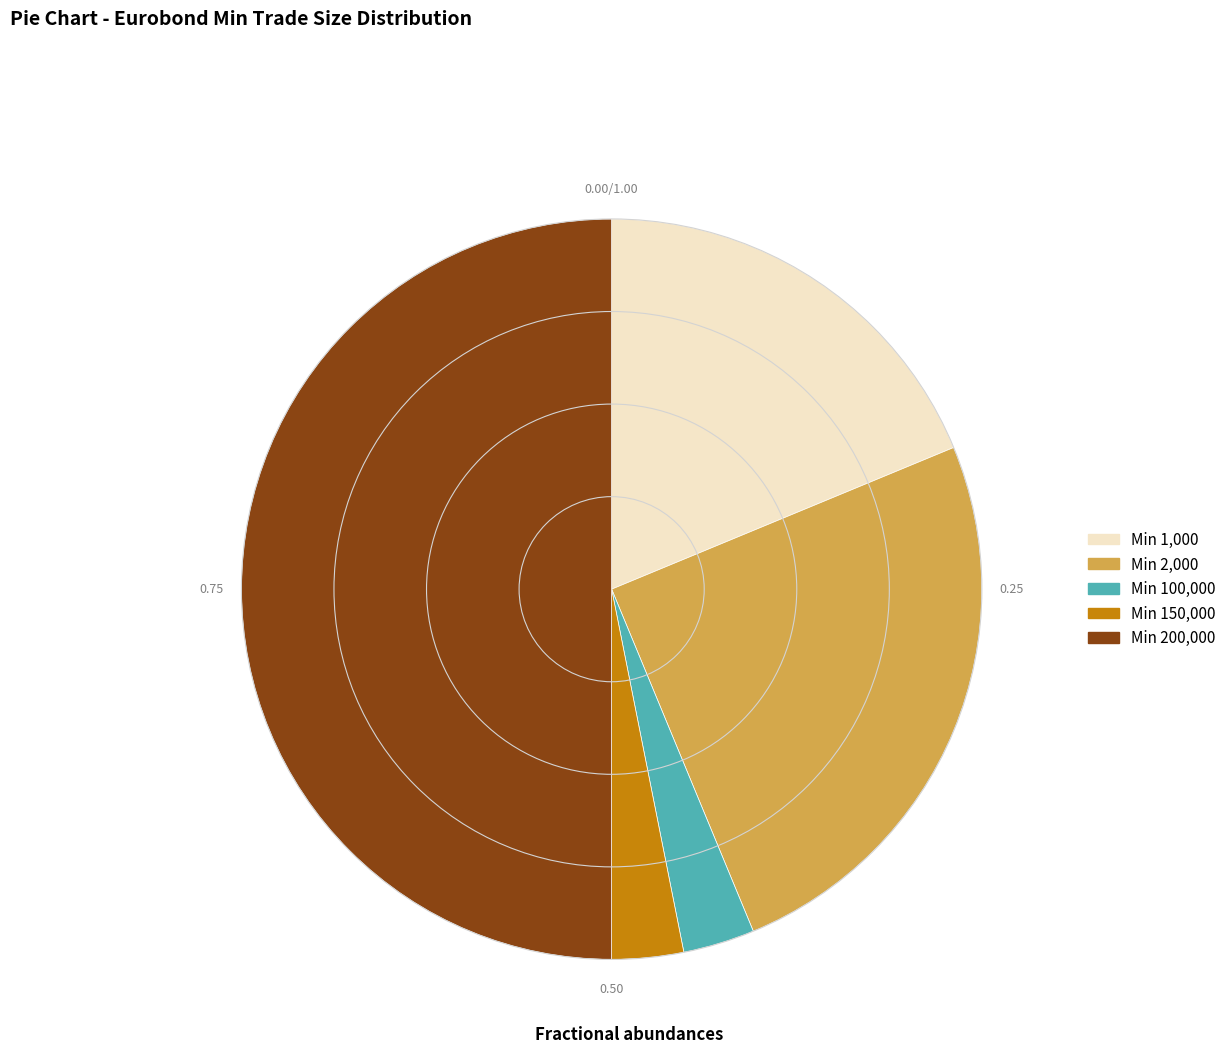

Is Min 1,000 the majority of the pie?

No